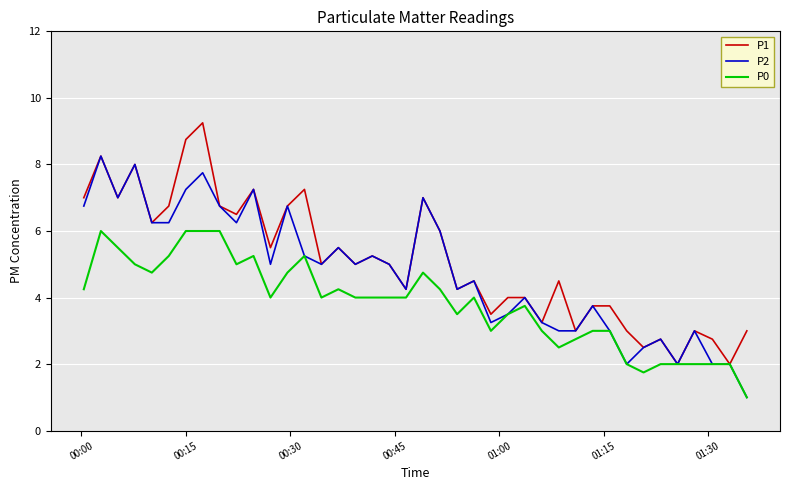

What is the average value of the P2 series?

4.8